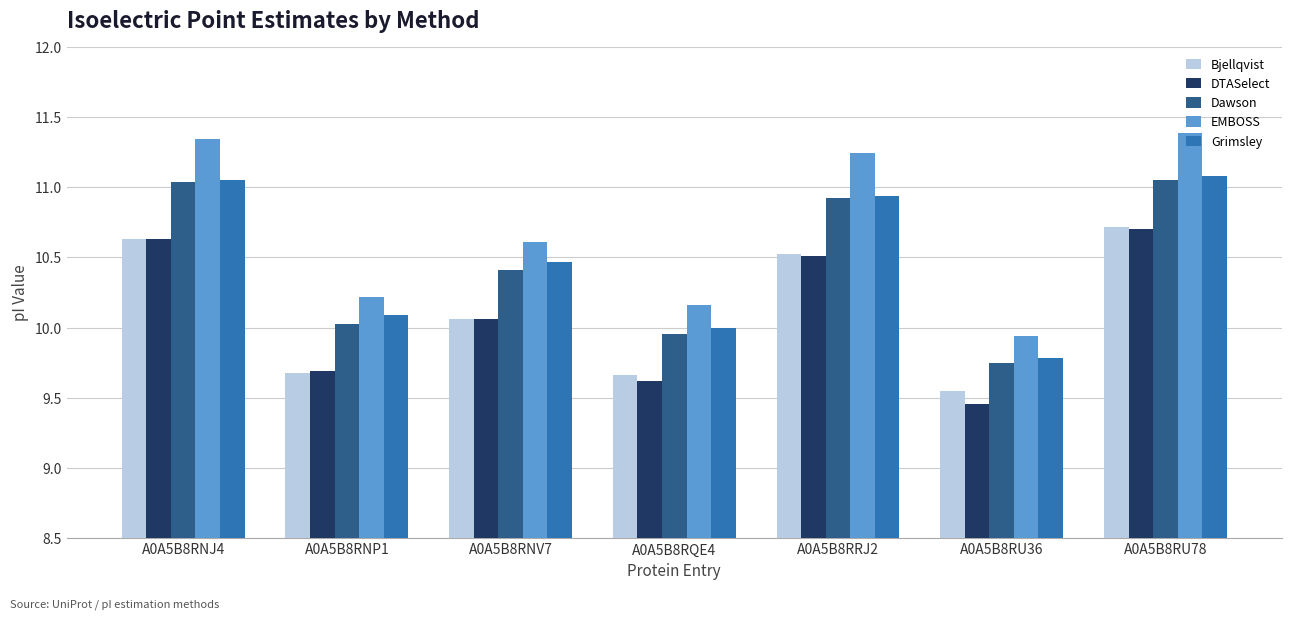

How many bars are there in total?

35